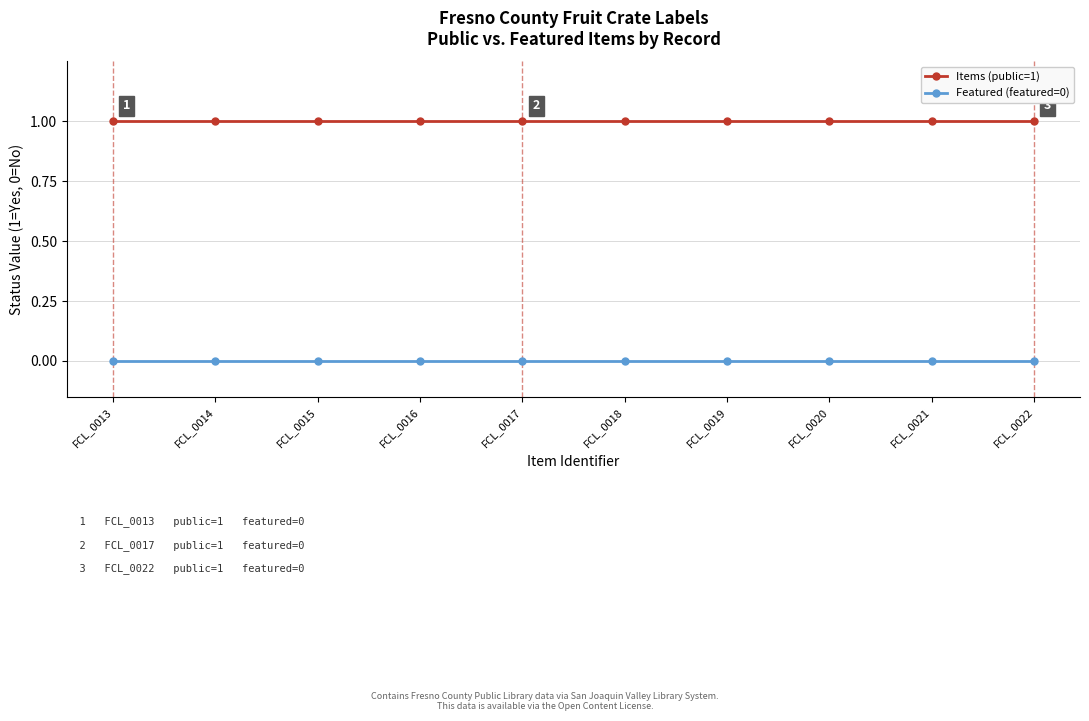

List the series in order of their peak value, lowest first.

Featured (featured=0), Items (public=1)